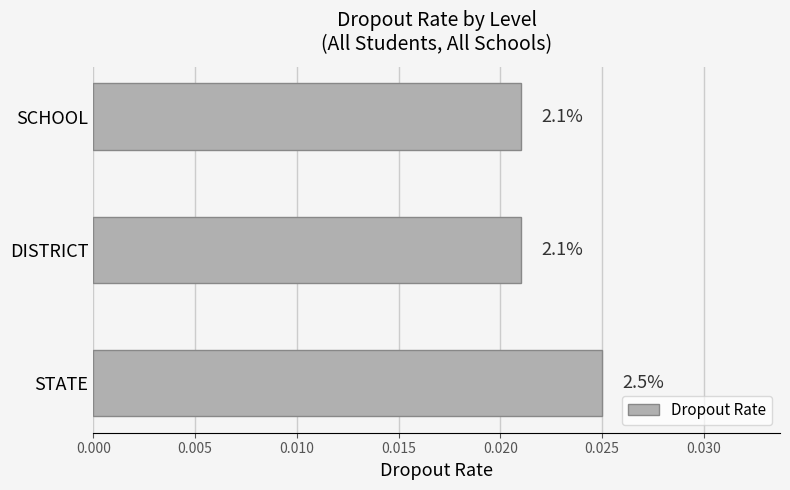

How many bars are there in total?

3